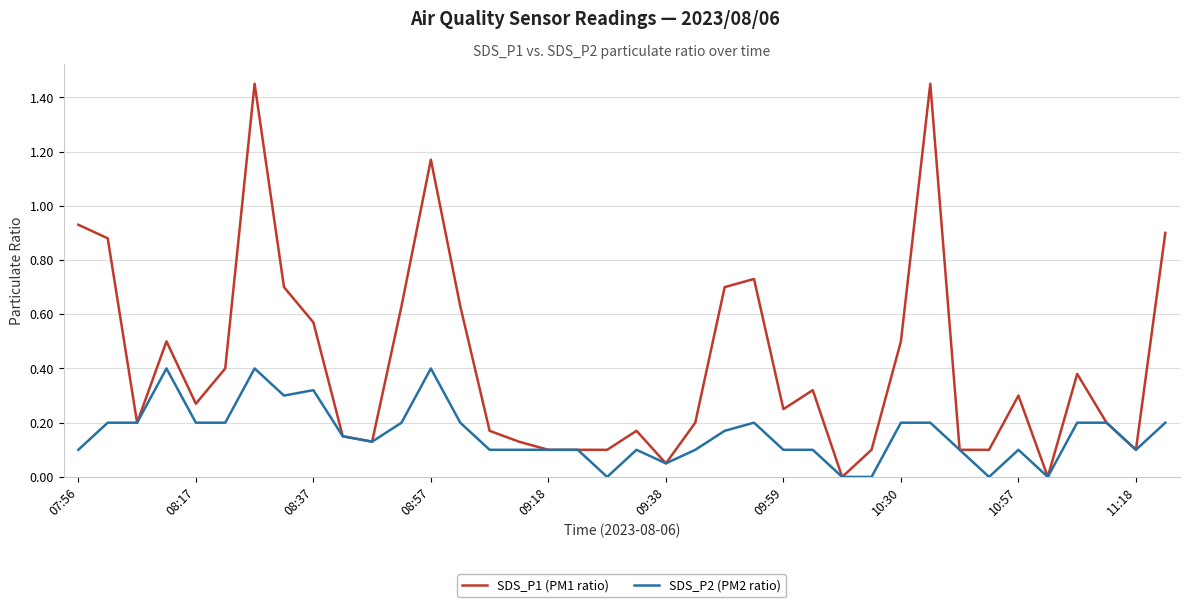

Which series has the widest spread of values?

SDS_P1 (PM1 ratio)